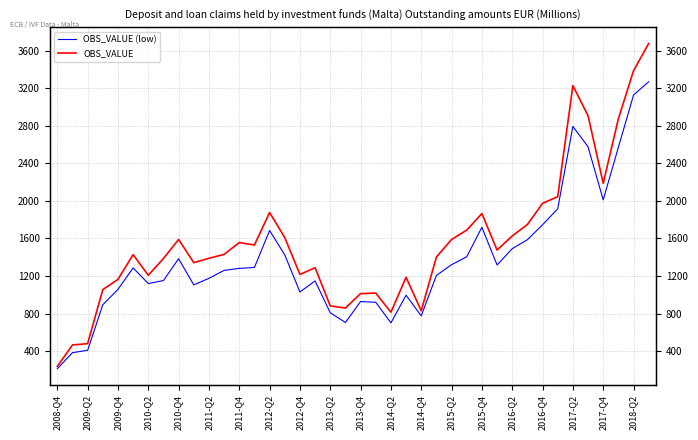

List the series in order of their overall mean, highest first.

OBS_VALUE, OBS_VALUE (low)